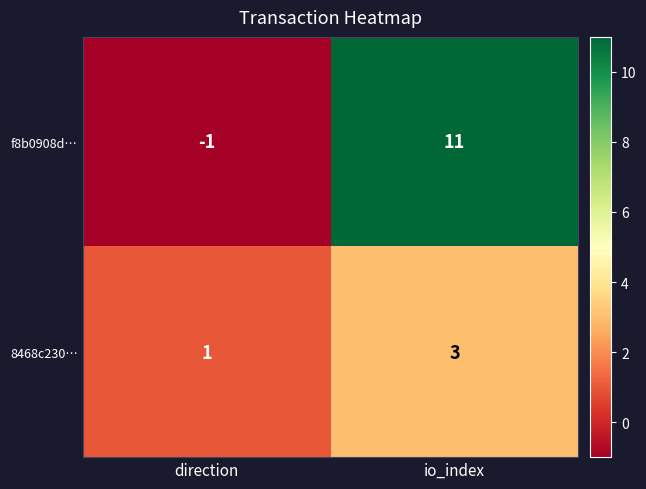

Rank the series by their maximum value, from highest to lowest.

f8b0908d…, 8468c230…